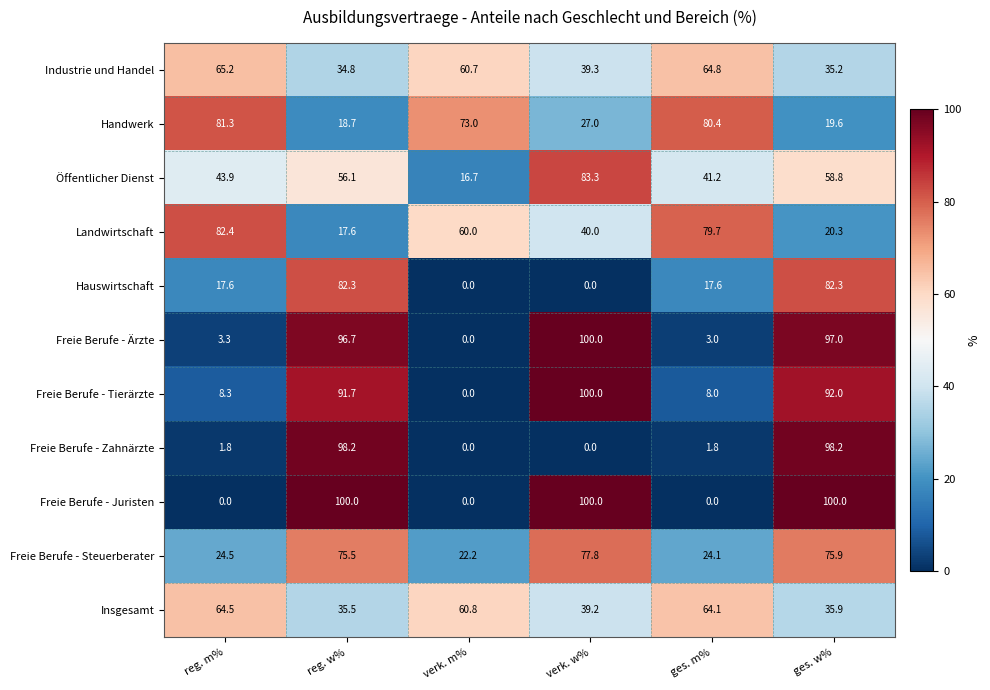

What is the difference between the highest and lowest values at reg. w%?

82.4